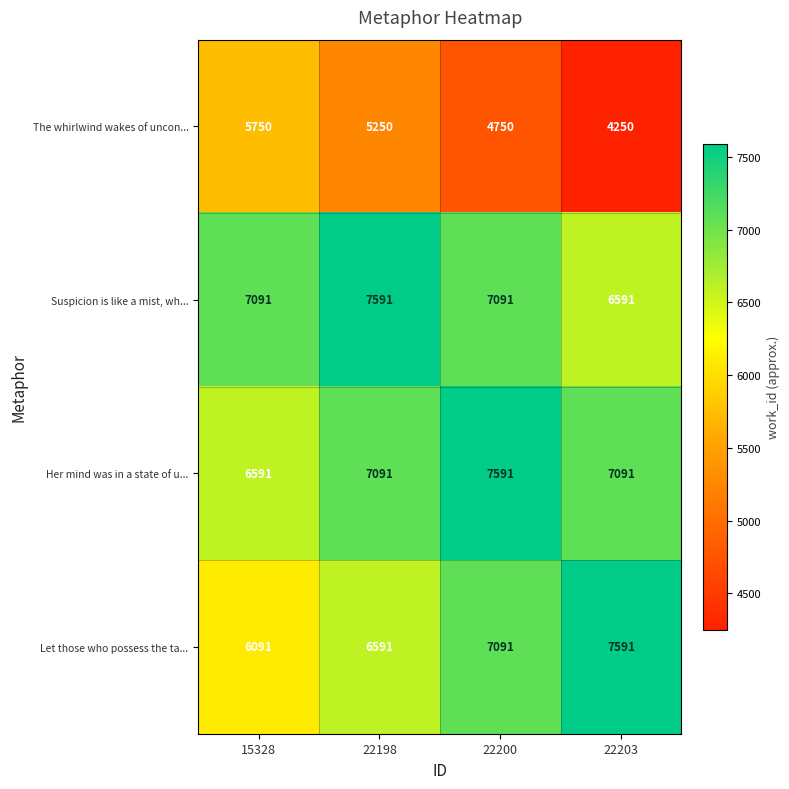

What is the total value across all series at 22198?

26523